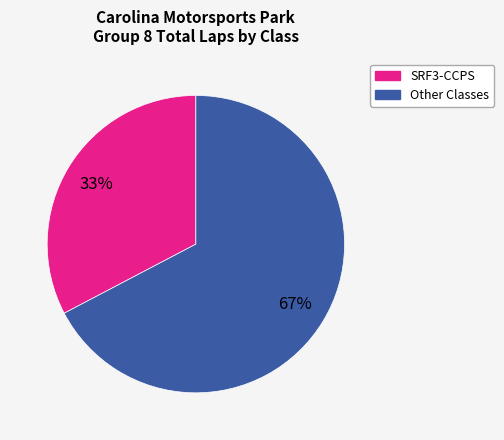

Is there any slice that represents more than half of the pie?

Yes